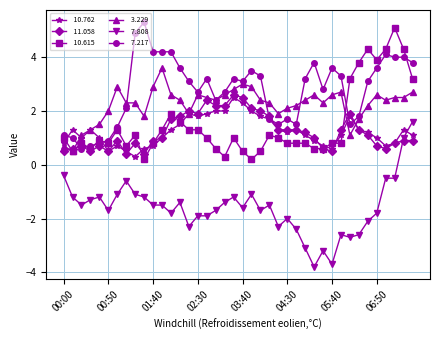

What is the maximum value shown in the chart?

5.3